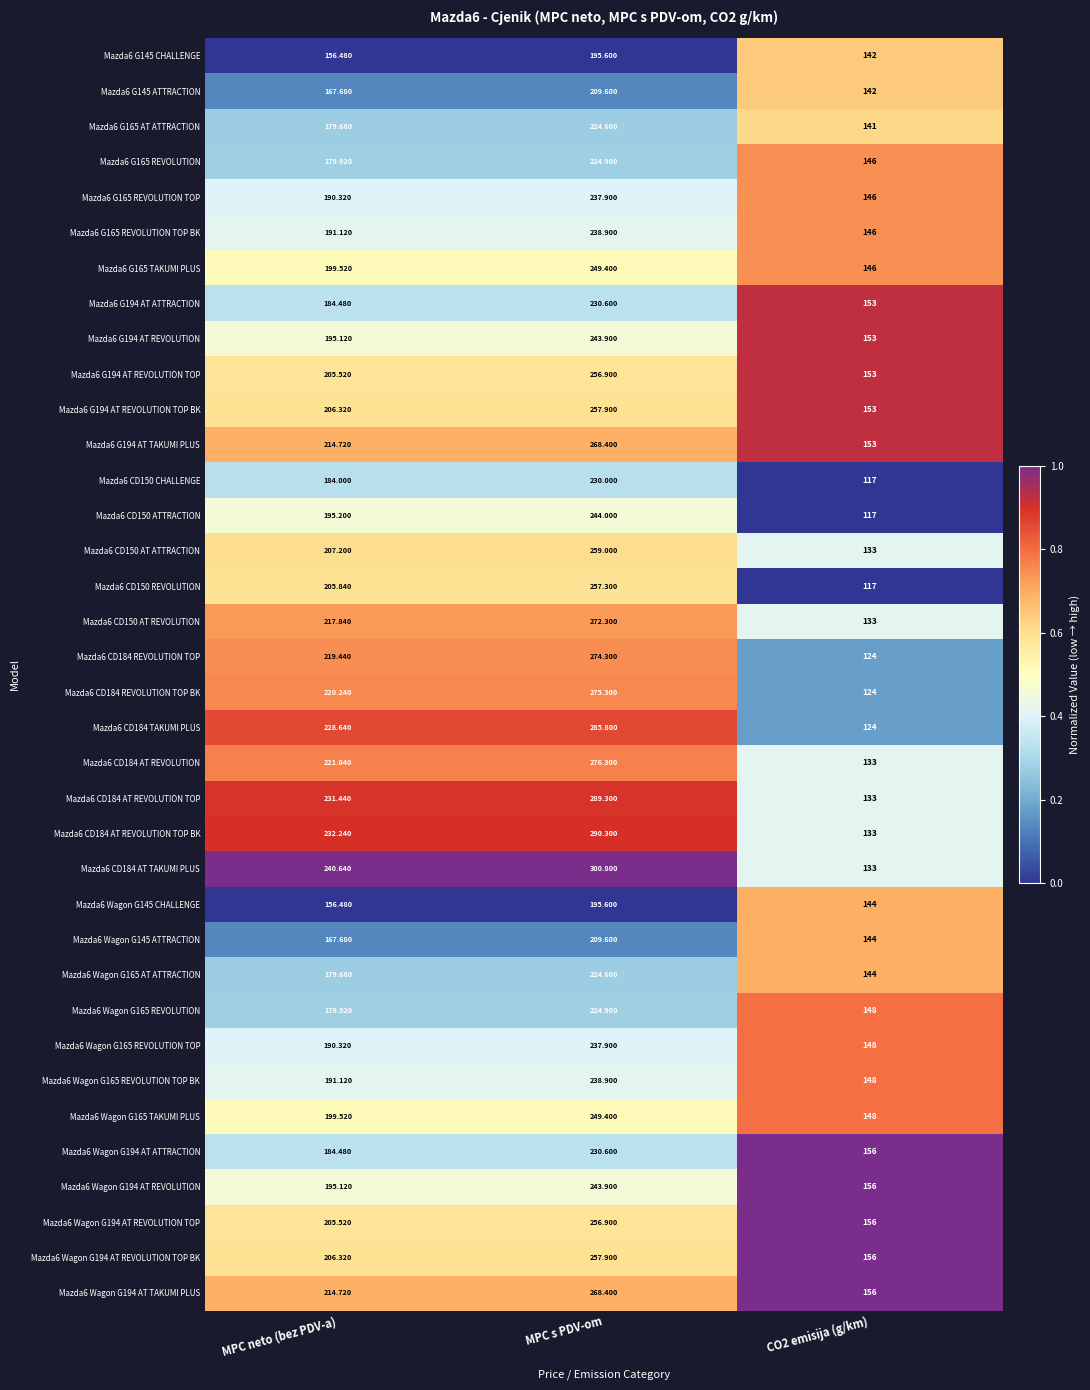

At which category is the sum across all series the highest?

MPC s PDV-om